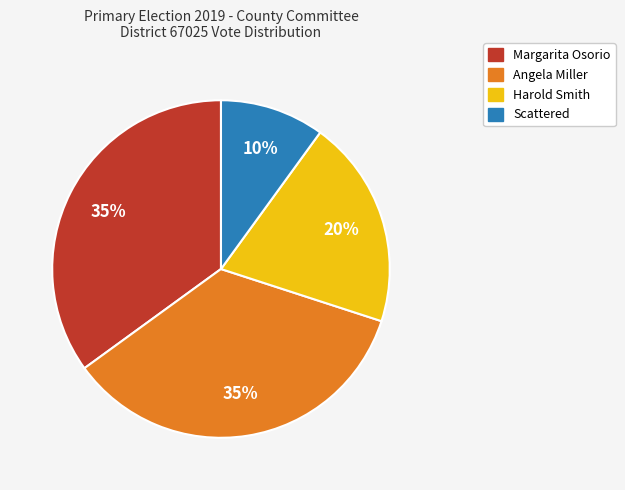

Count the number of slices in the pie.

4